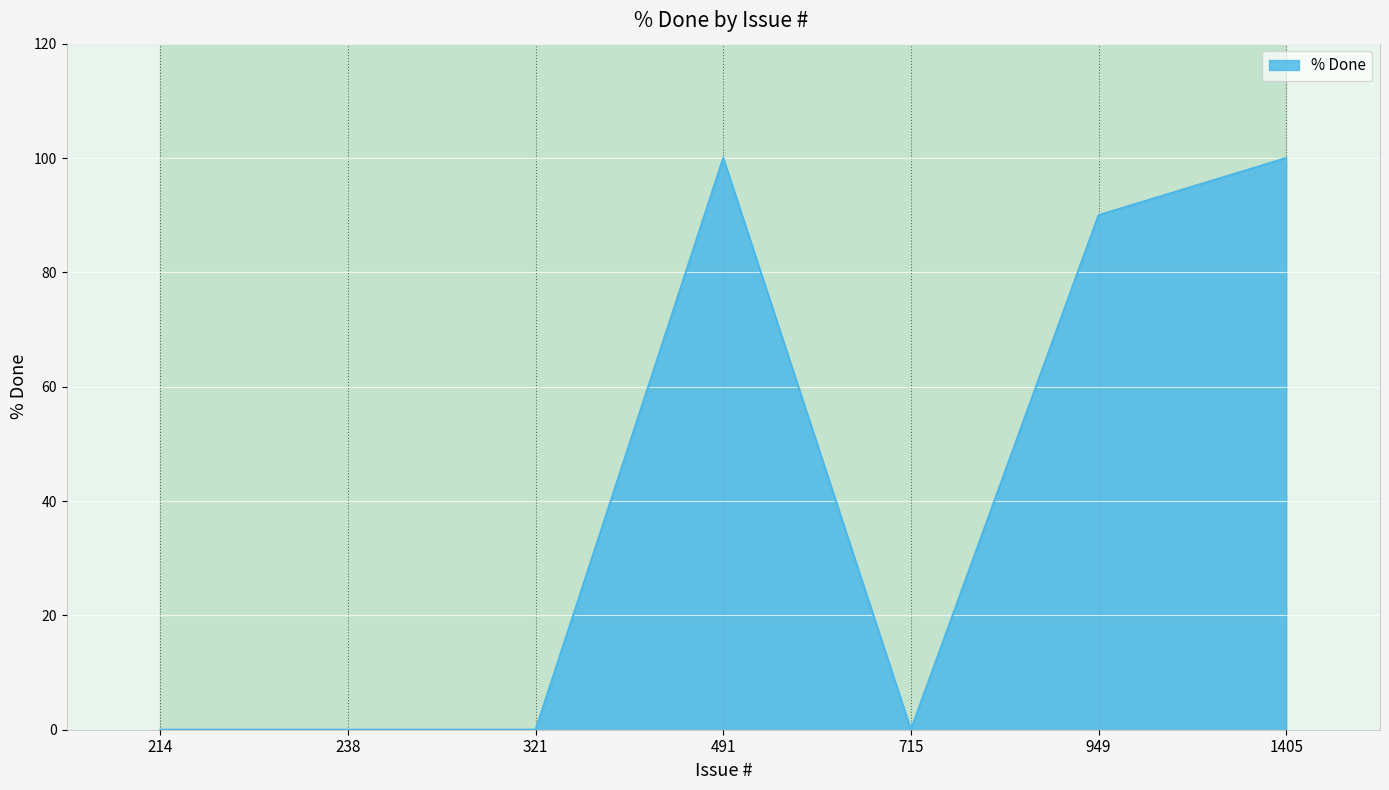

Which label corresponds to the smallest value in the chart?

214